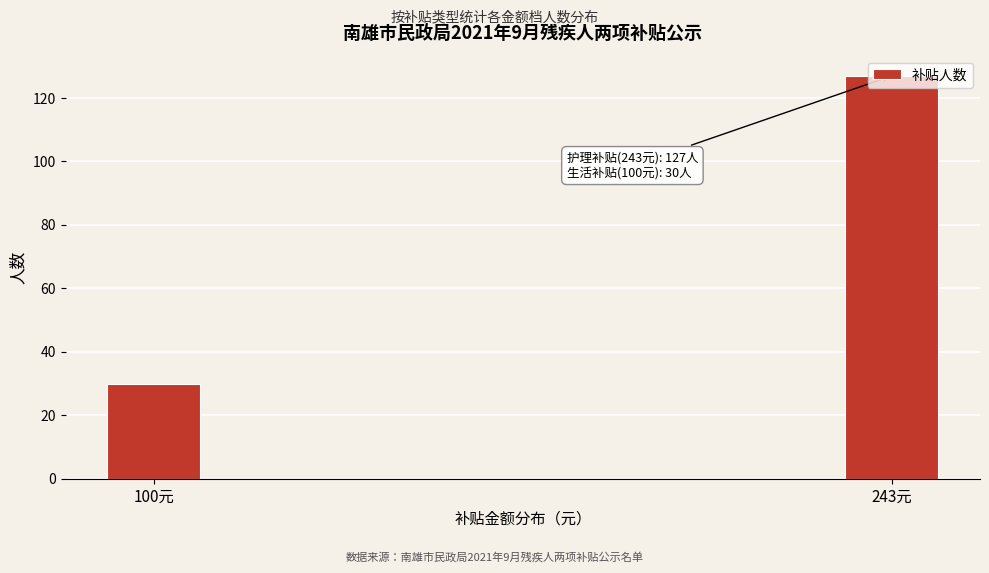

What is the change in value from 100元 to 243元?

+97